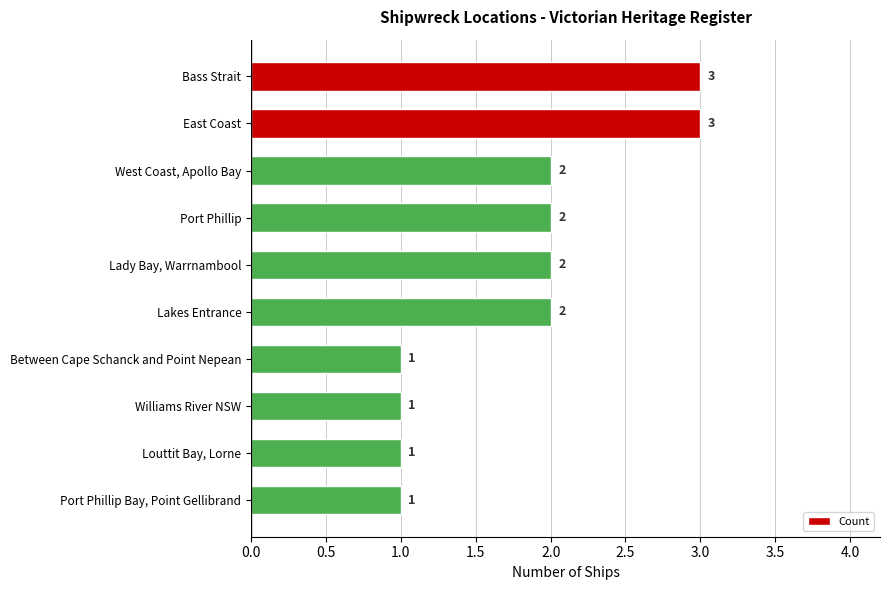

What is the sum of all values?

18